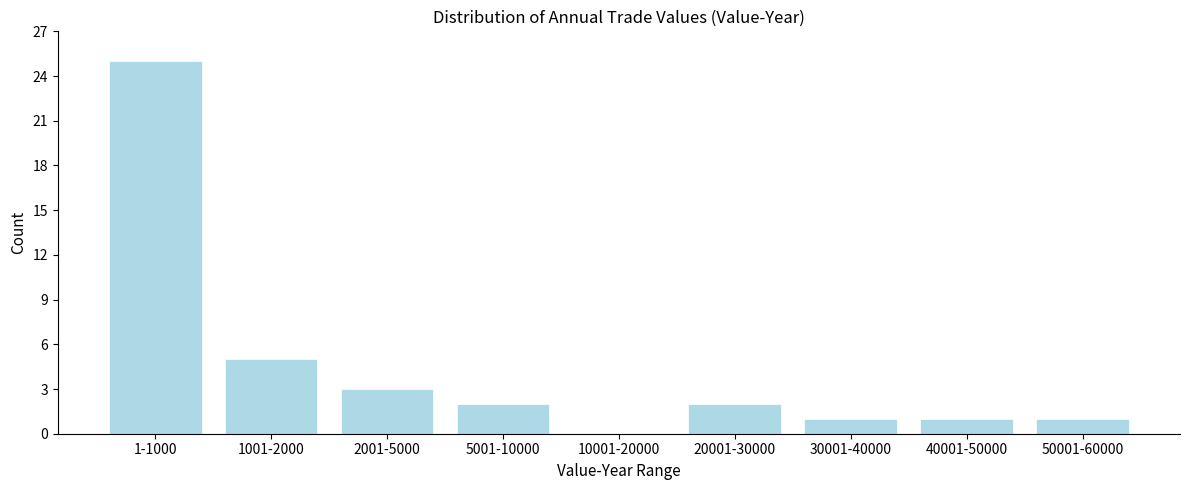

Reading left to right, transcribe all the data shown in this chart.

1-1000=25	1001-2000=5	2001-5000=3	5001-10000=2	10001-20000=0	20001-30000=2	30001-40000=1	40001-50000=1	50001-60000=1